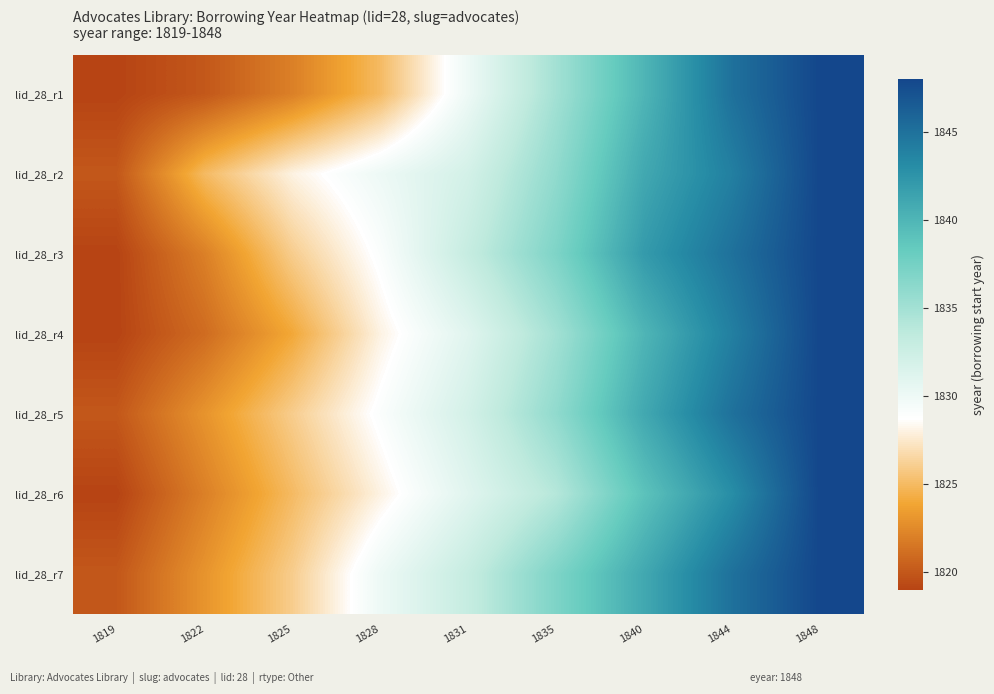

At which category is the sum across all series the highest?

1848